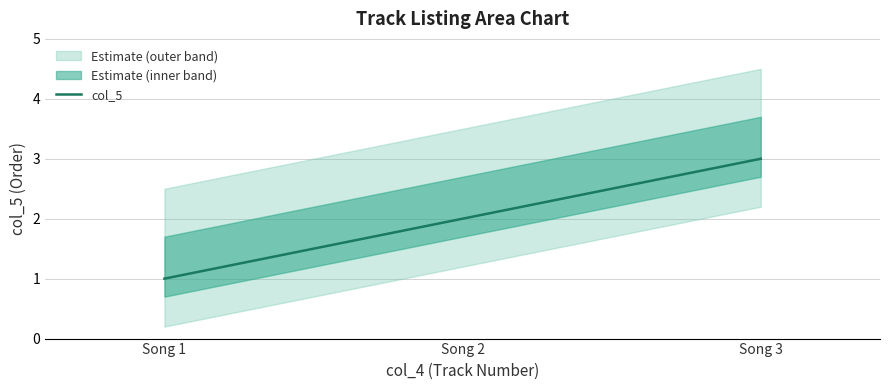

What is the value of the 3rd point from the left?

3